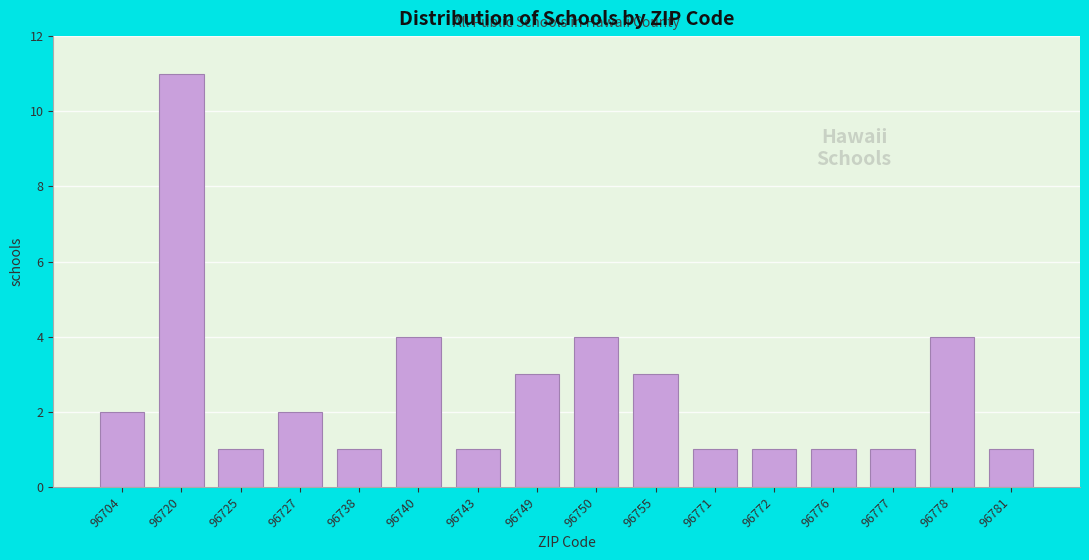

Reading left to right, list all the values displayed in this chart.

2	11	1	2	1	4	1	3	4	3	1	1	1	1	4	1